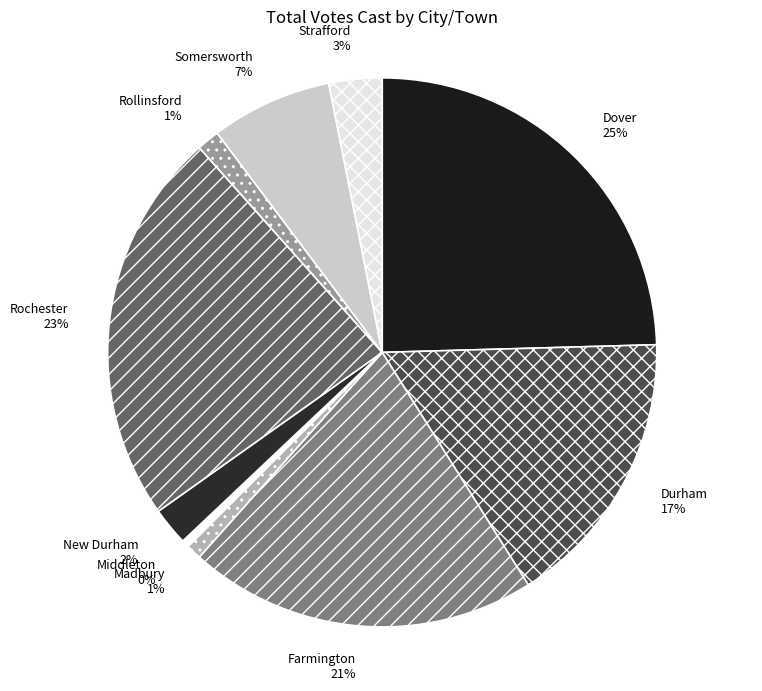

What is the largest slice in the pie chart?

Dover